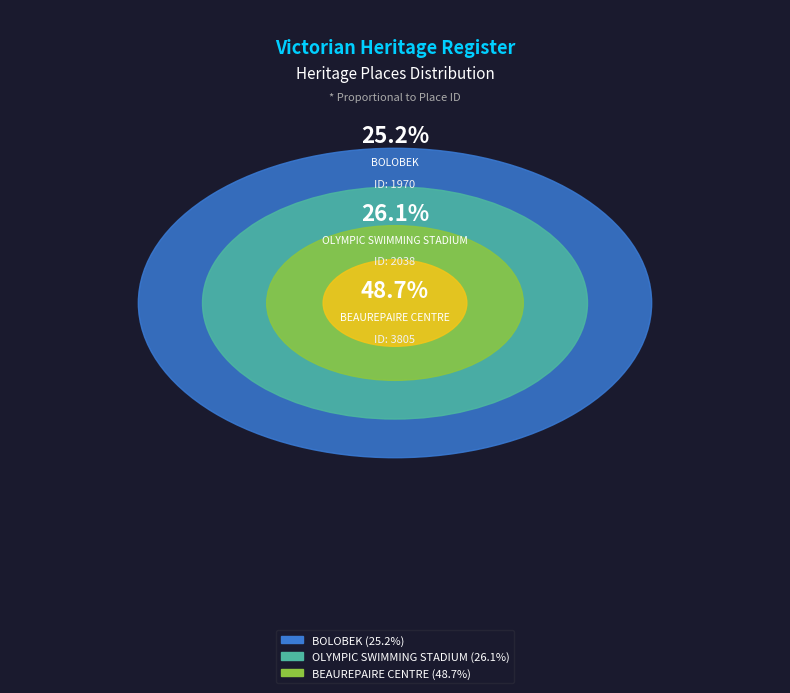

What percentage is the OLYMPIC SWIMMING STADIUM slice, to the nearest percent?

26%